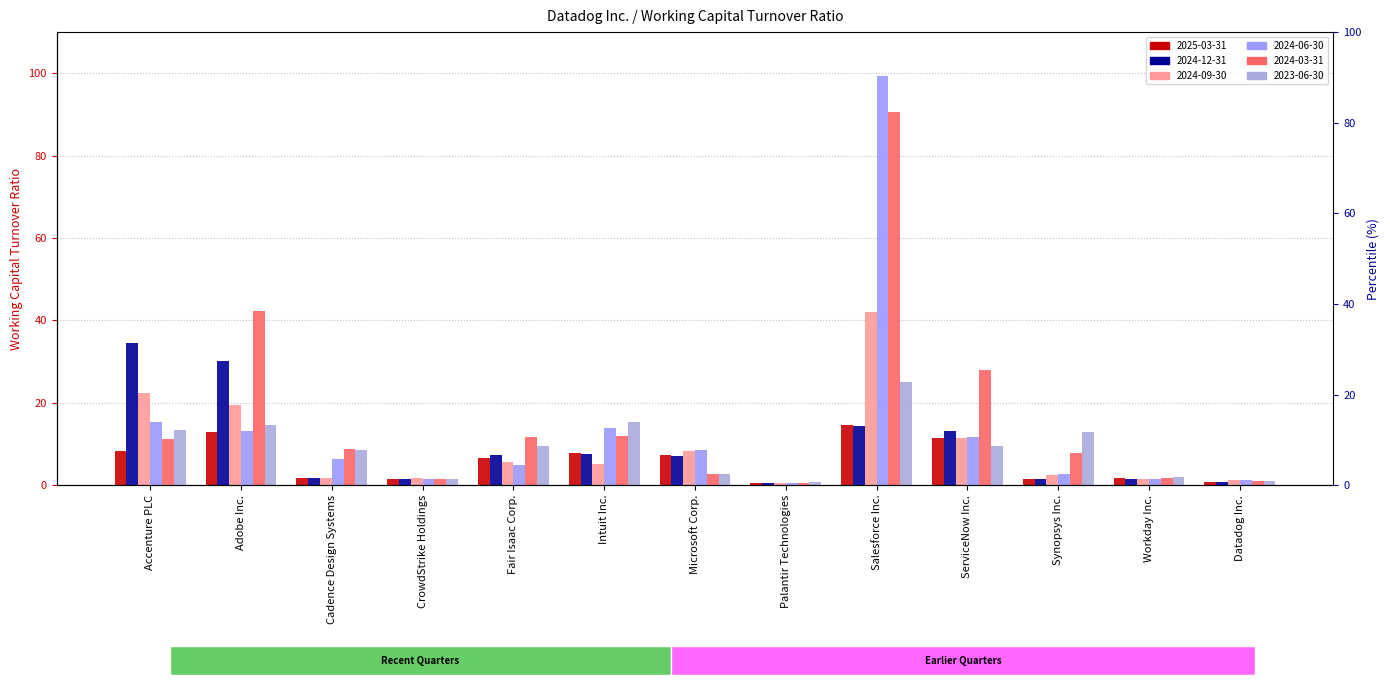

What is the label of the 9th bar from the left?

Salesforce Inc.